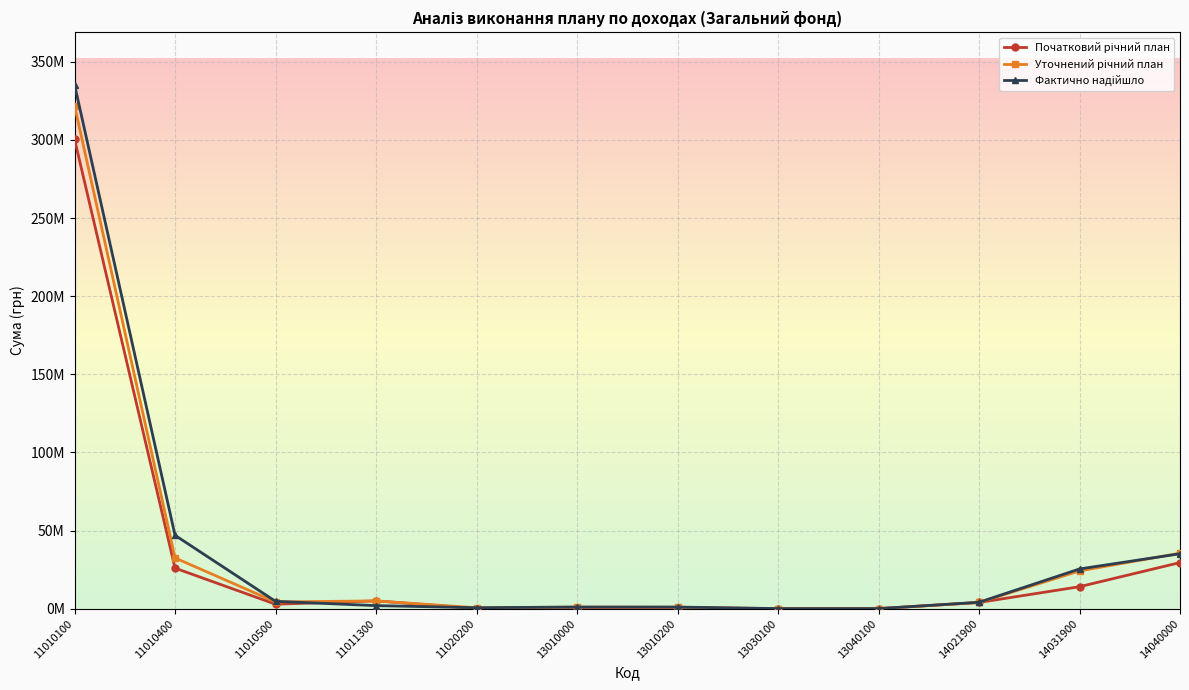

Is this an area chart (filled region under the line)?

No